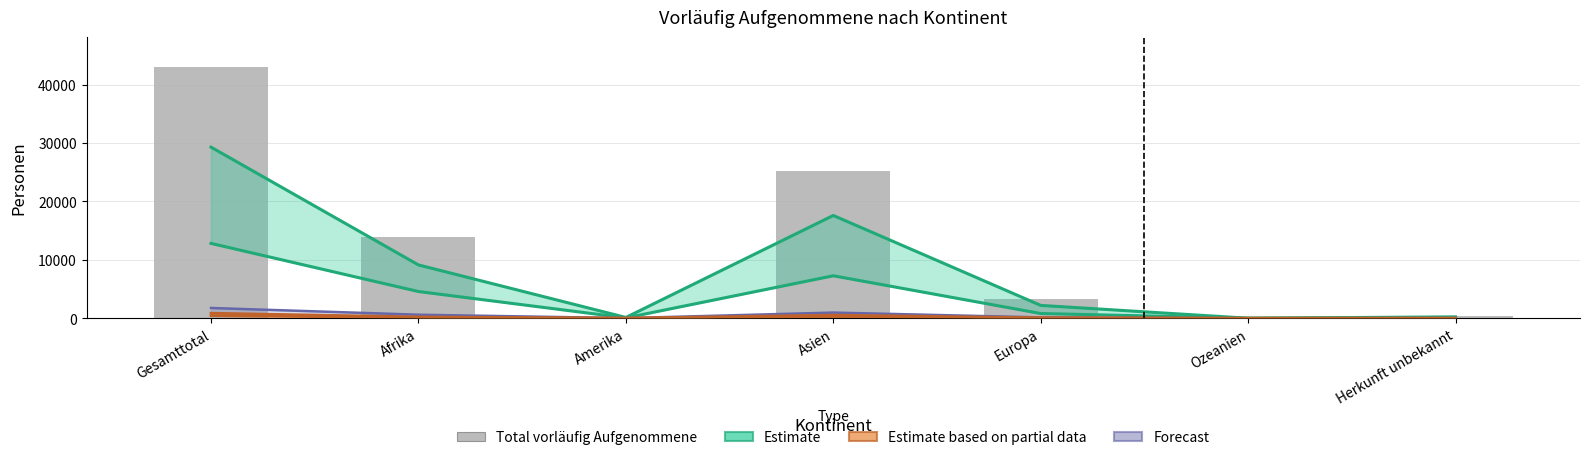

Reading right to left, what are all the values shown in this chart?

Estimate (Erwerbsfähige / Erwerbstätige): Herkunft unbekannt=104	Ozeanien=0	Europa=806	Asien=7266	Amerika=61	Afrika=4570	Gesamttotal=12807
Estimate based on partial data (Aufenthalt >6J): Herkunft unbekannt=2	Ozeanien=0	Europa=42	Asien=272	Amerika=6	Afrika=111	Gesamttotal=433
Total vorläufig Aufgenommene: Herkunft unbekannt=378	Ozeanien=1	Europa=3259	Asien=25213	Amerika=207	Afrika=13930	Gesamttotal=42988